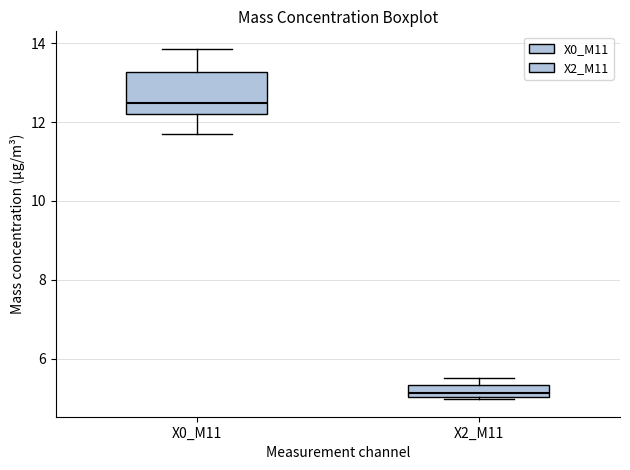

Where is the lower edge of the box for X0_M11 on the y-axis? The values are not printed on the chart, so give them approximately, as read against the axis.

12.2